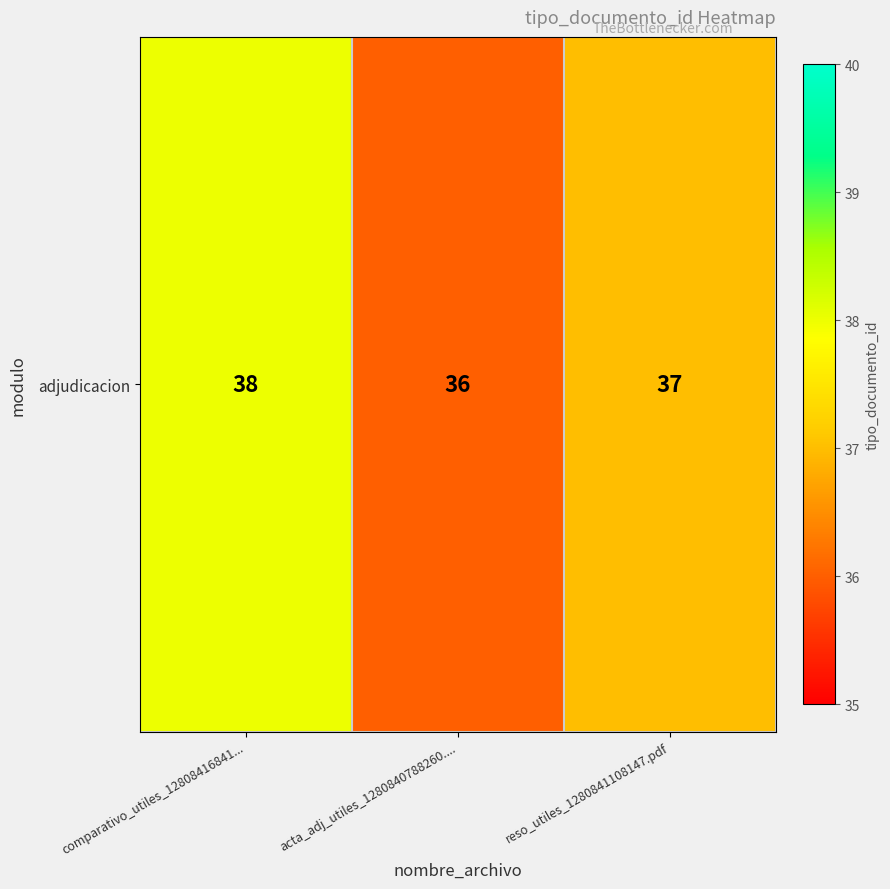

At which category does the chart reach its peak across all series?

comparativo_utiles_12808416841...